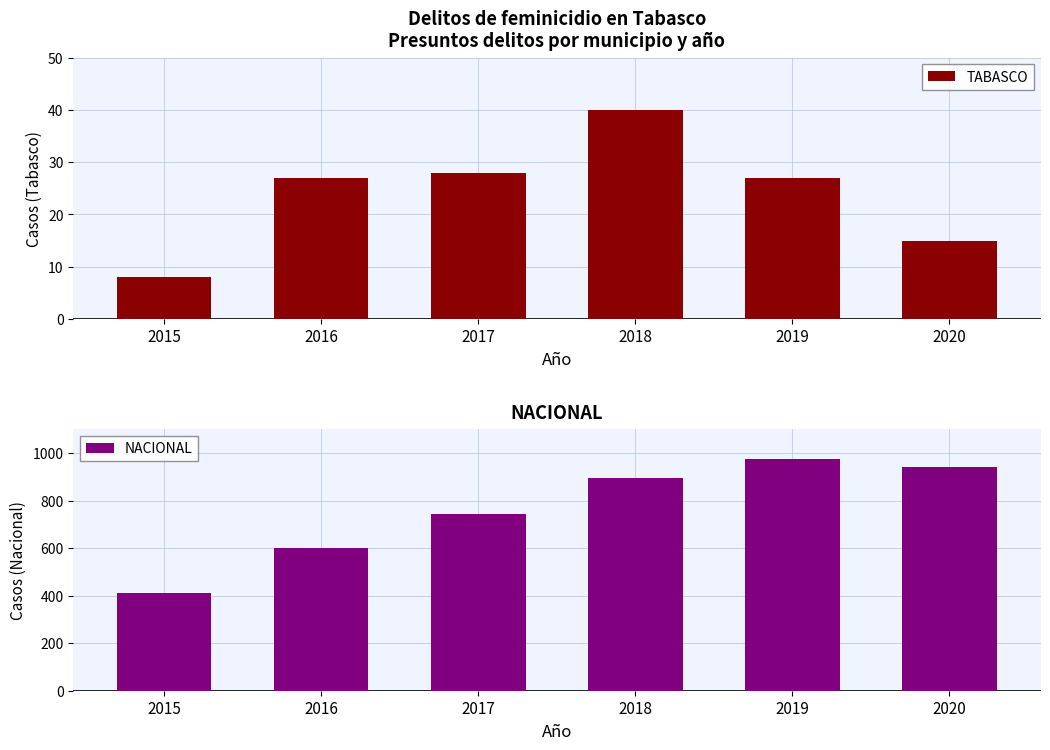

Rank the series by their maximum value, from highest to lowest.

NACIONAL, TABASCO